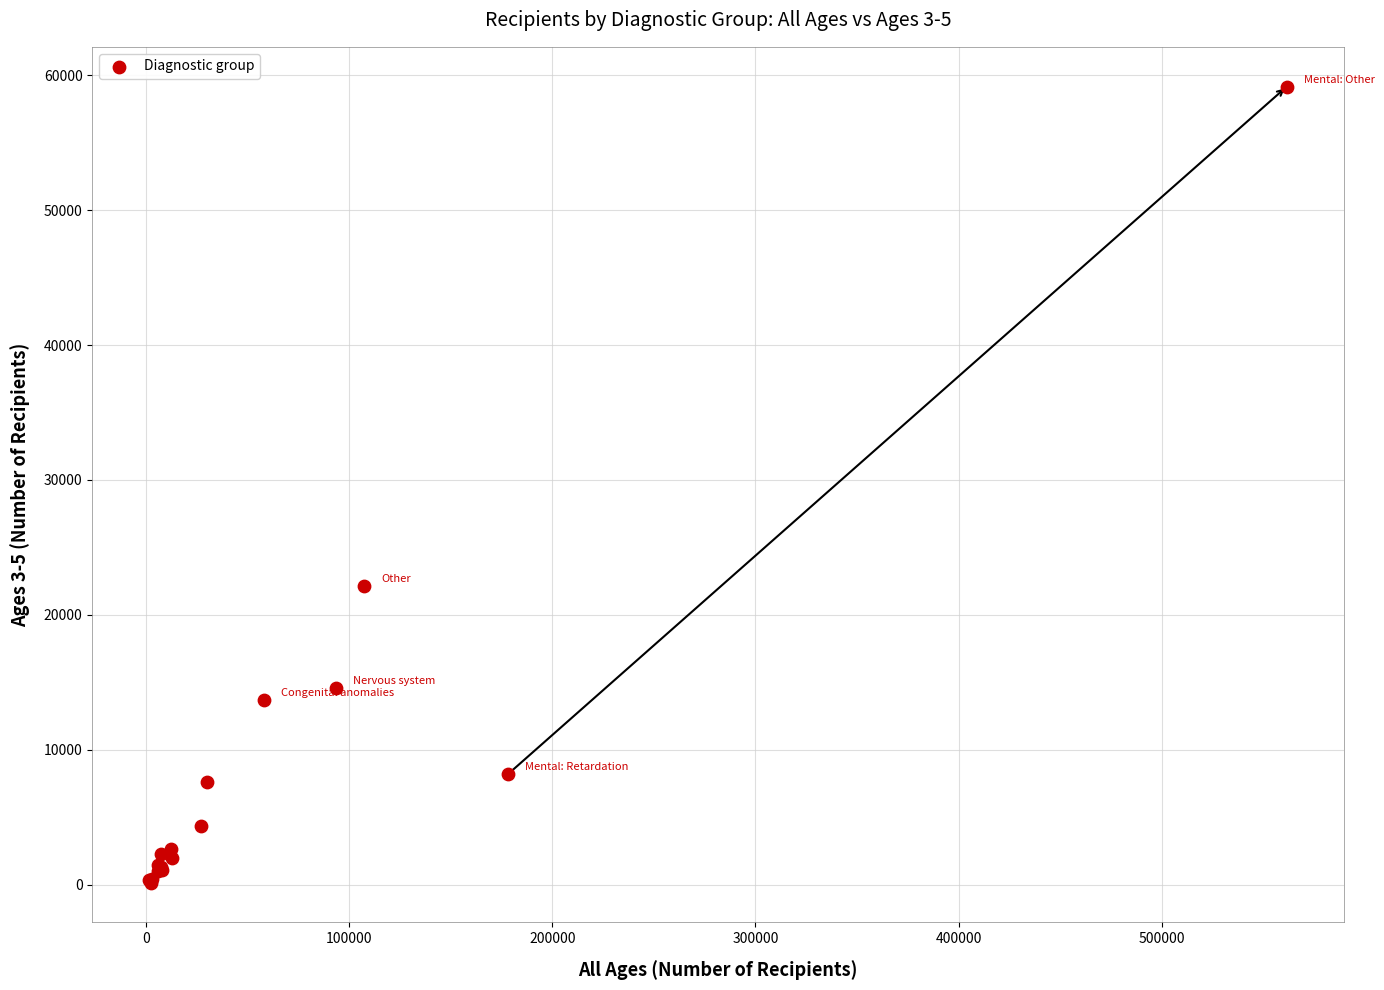

What Y value in the scatter plot is closest to 29655?

22123